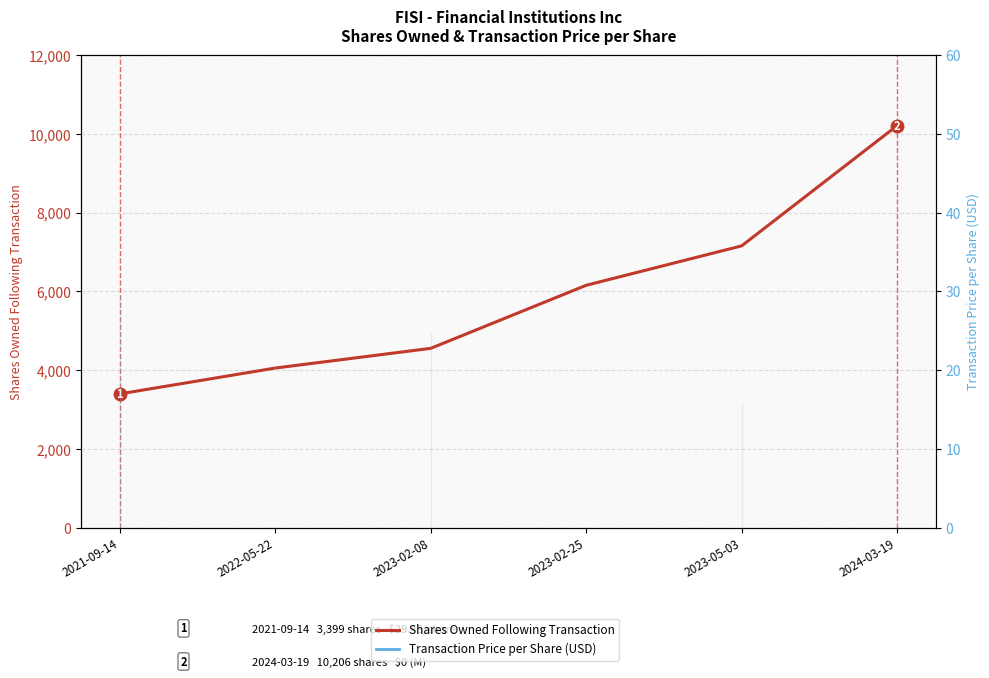

What is the label of the 1st point from the left?

2021-09-14